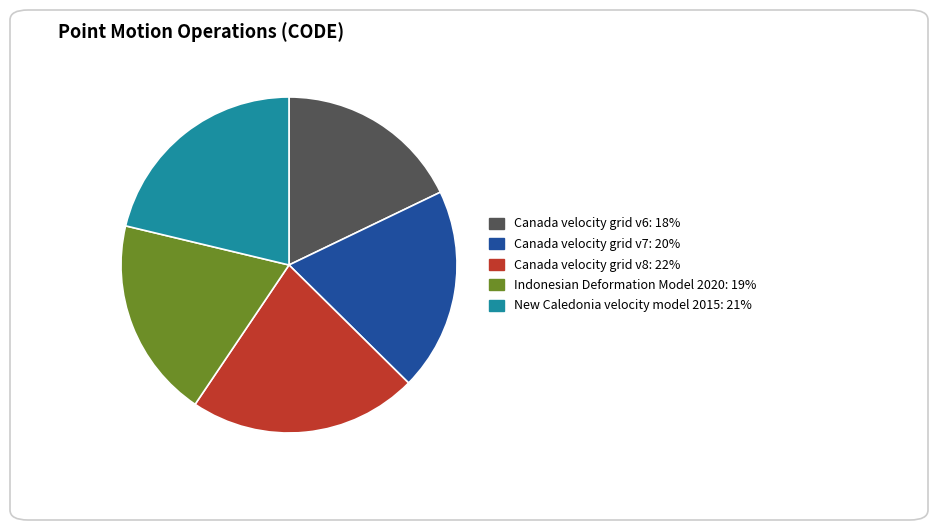

What is the largest slice in the pie chart?

Canada velocity grid v8